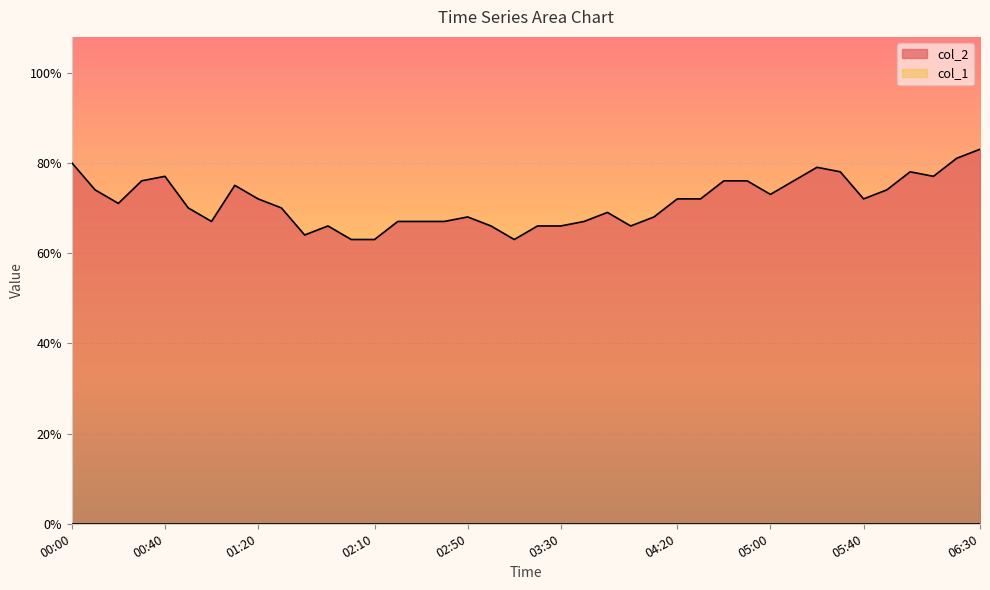

Reading right to left, transcribe all the data shown in this chart.

8.3	8.1	7.7	7.8	7.4	7.2	7.8	7.9	7.6	7.3	7.6	7.6	7.2	7.2	6.8	6.6	6.9	6.7	6.6	6.6	6.3	6.6	6.8	6.7	6.7	6.7	6.3	6.3	6.6	6.4	7.0	7.2	7.5	6.7	7.0	7.7	7.6	7.1	7.4	8.0